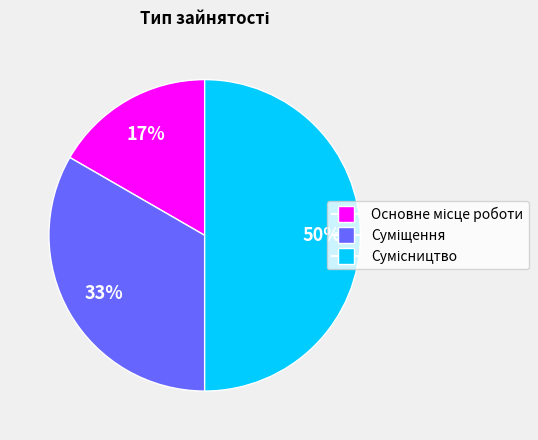

To the nearest percent, what is the difference between the largest and smallest slice percentages?

33%